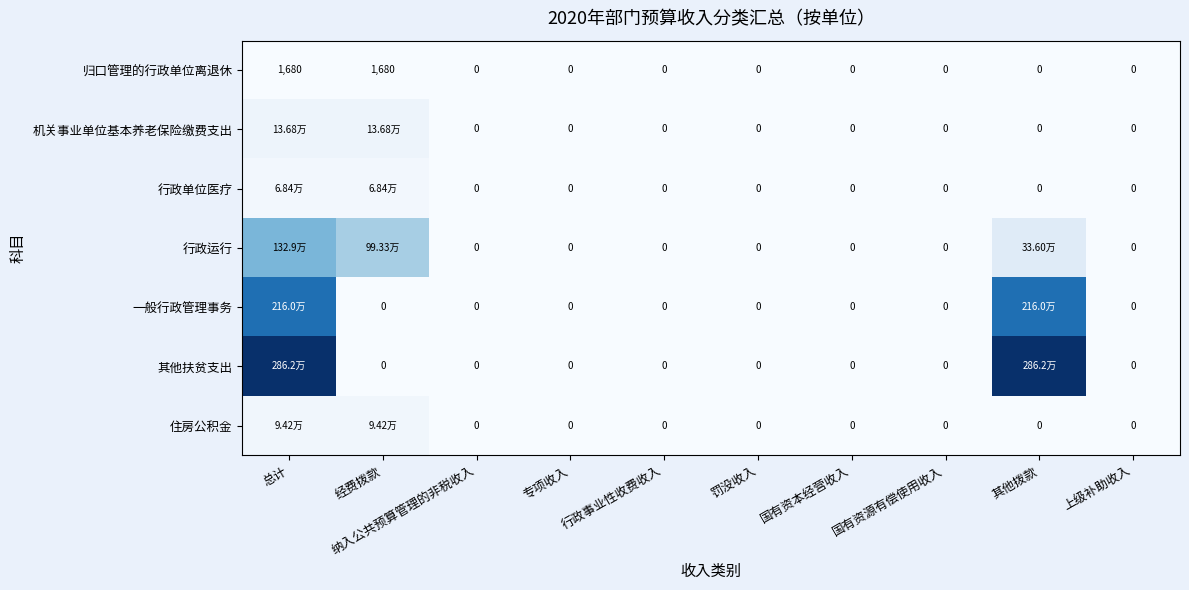

Between 纳入公共预算管理的非税收入 and 罚没收入, which is larger?

纳入公共预算管理的非税收入